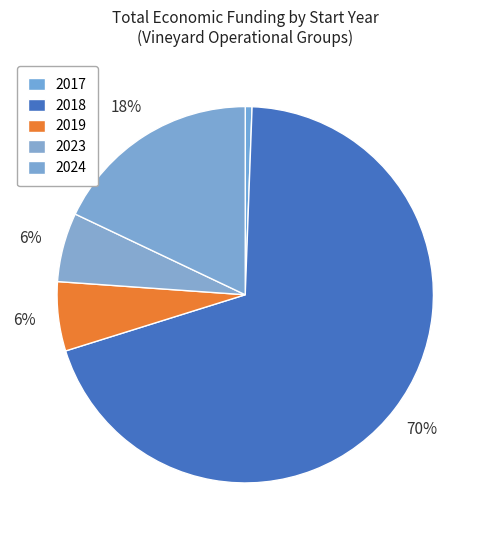

Count the number of slices in the pie.

5